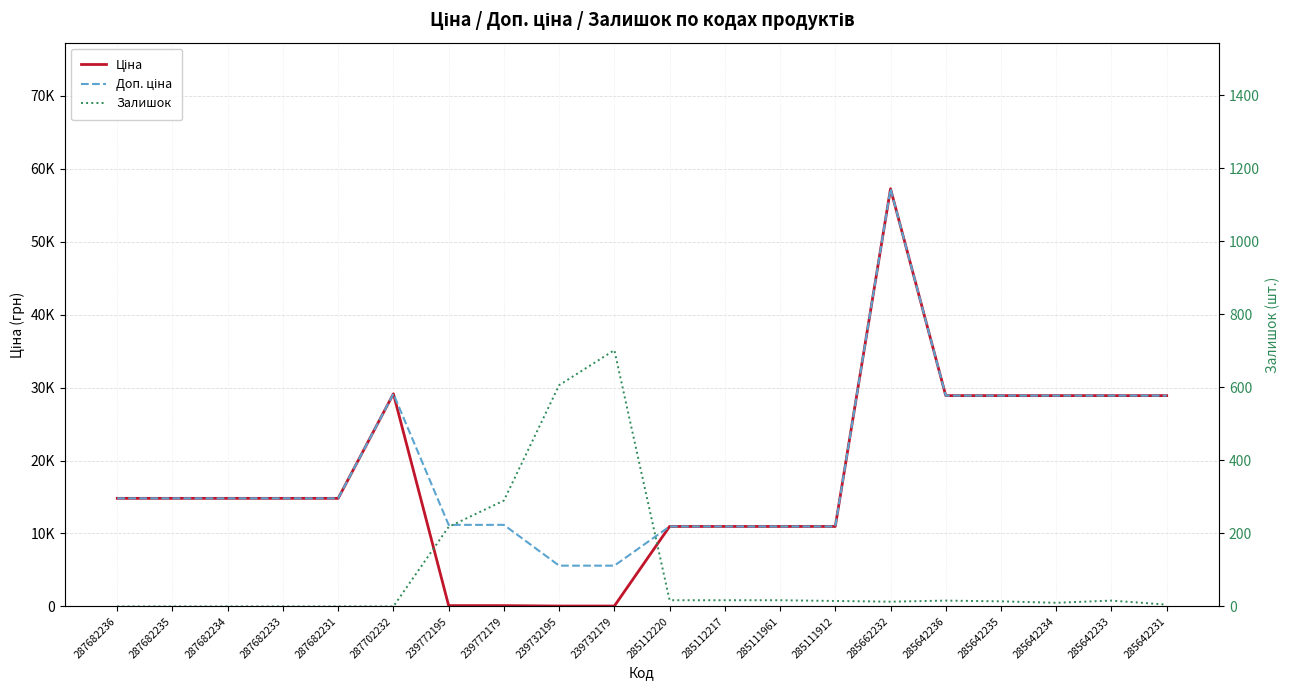

Between which two adjacent categories do Залишок and Ціна first intersect?

287702232 and 239772195